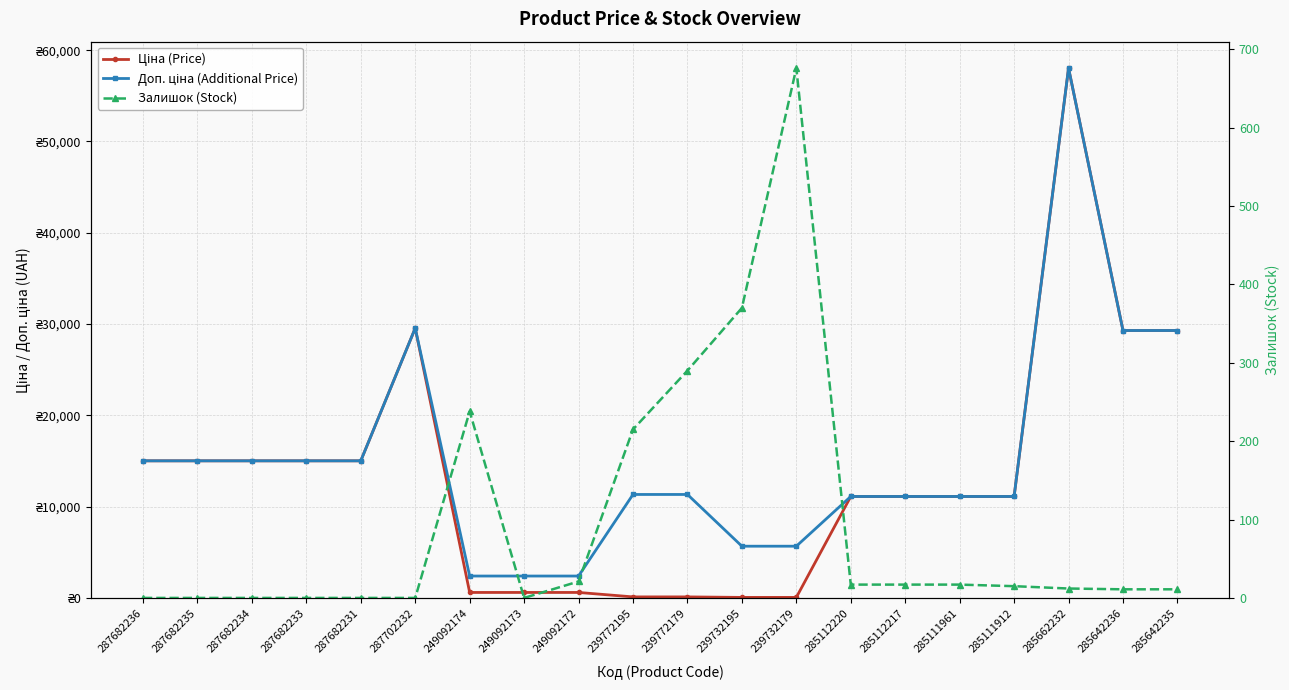

What position from the left is 285111961?

16